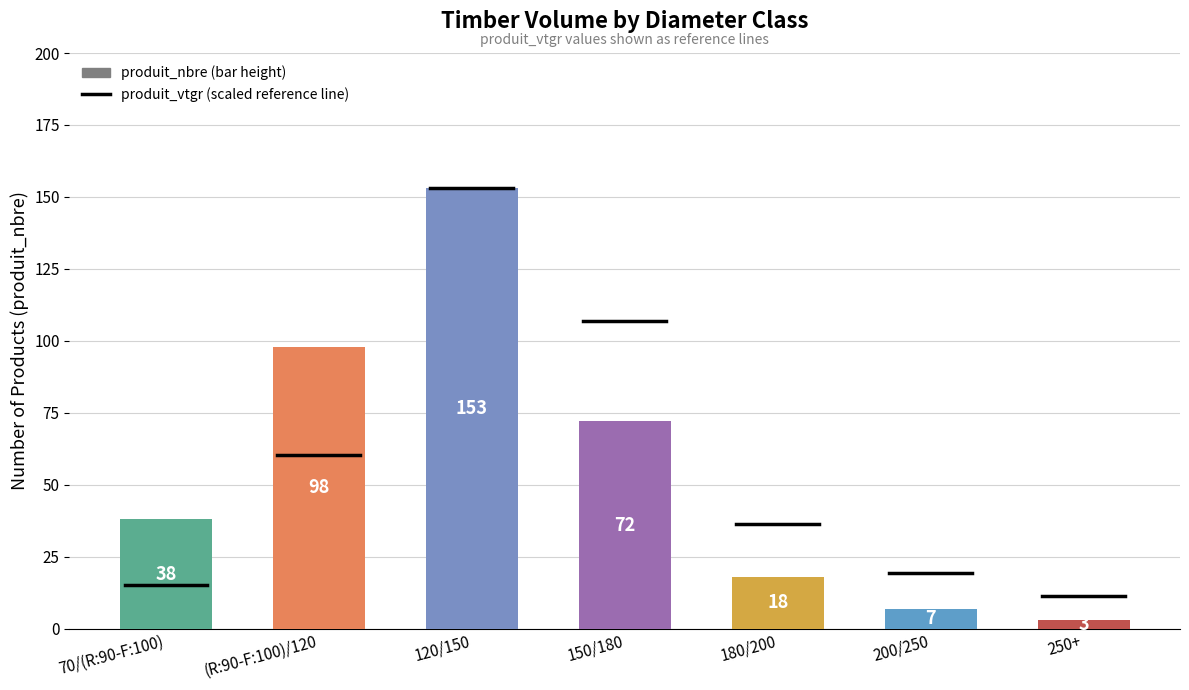

Rank the categories by value from lowest to highest.

250+, 200/250, 180/200, 70/(R:90-F:100), 150/180, (R:90-F:100)/120, 120/150